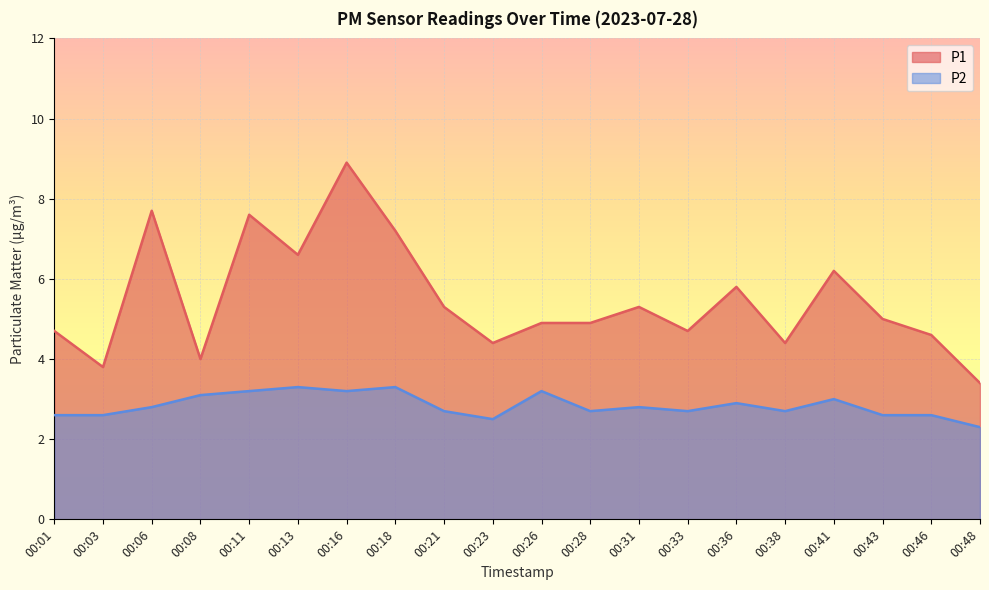

How many data points in P1 are less than 5?

10